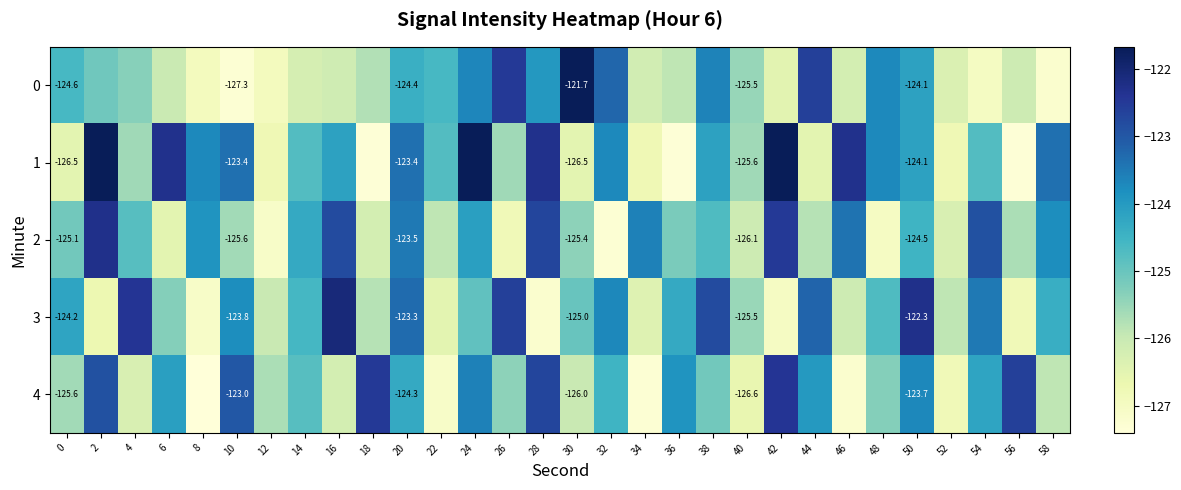

How many values in the 1 series exceed -124?

12